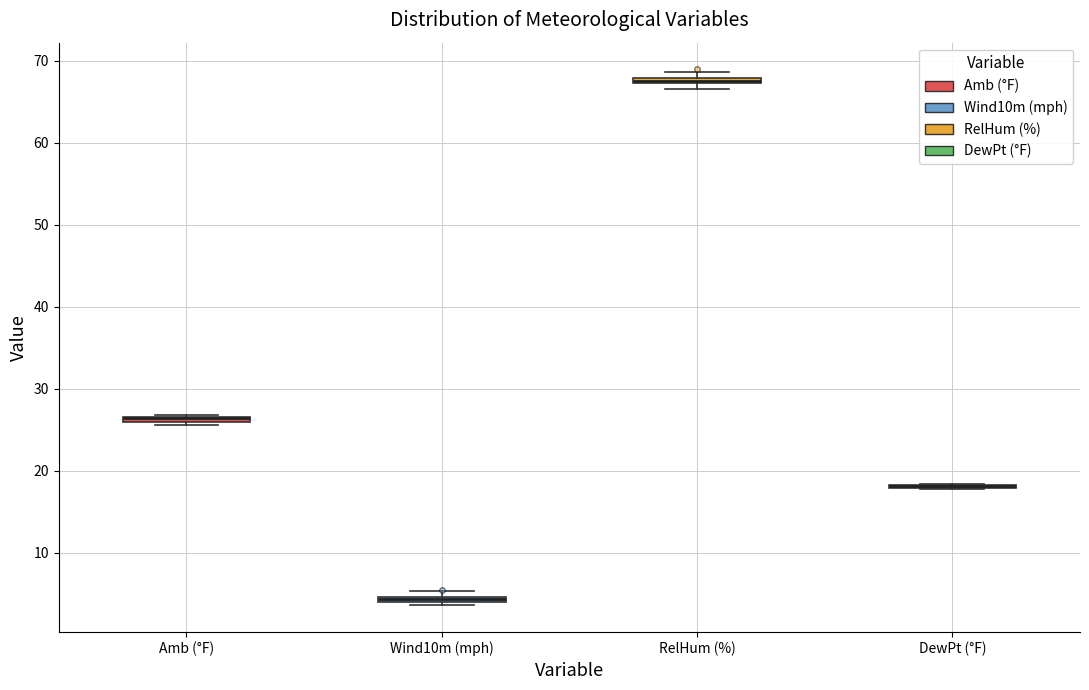

Where is the lower edge of the box for Amb (°F) on the y-axis? The values are not printed on the chart, so give them approximately, as read against the axis.

26